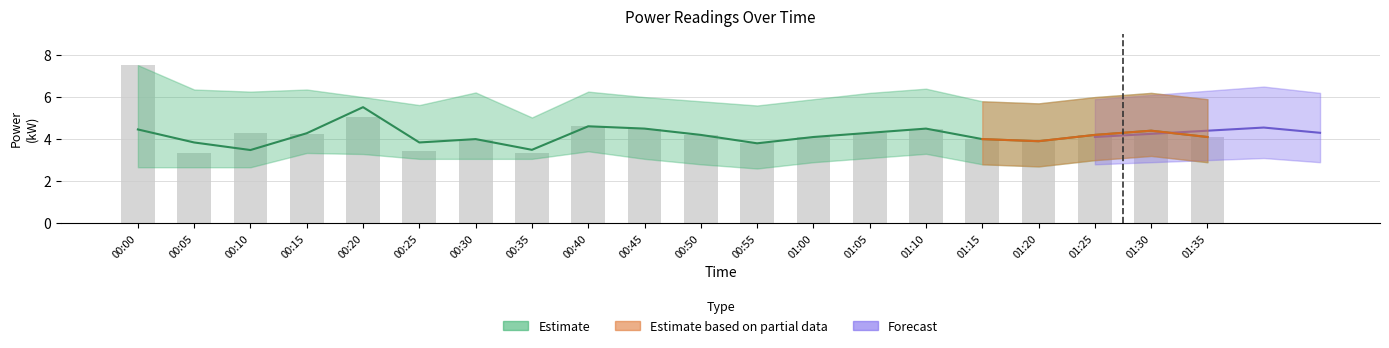

The value of Estimate (mean) at 01:20 is 6.9. True or false?

False